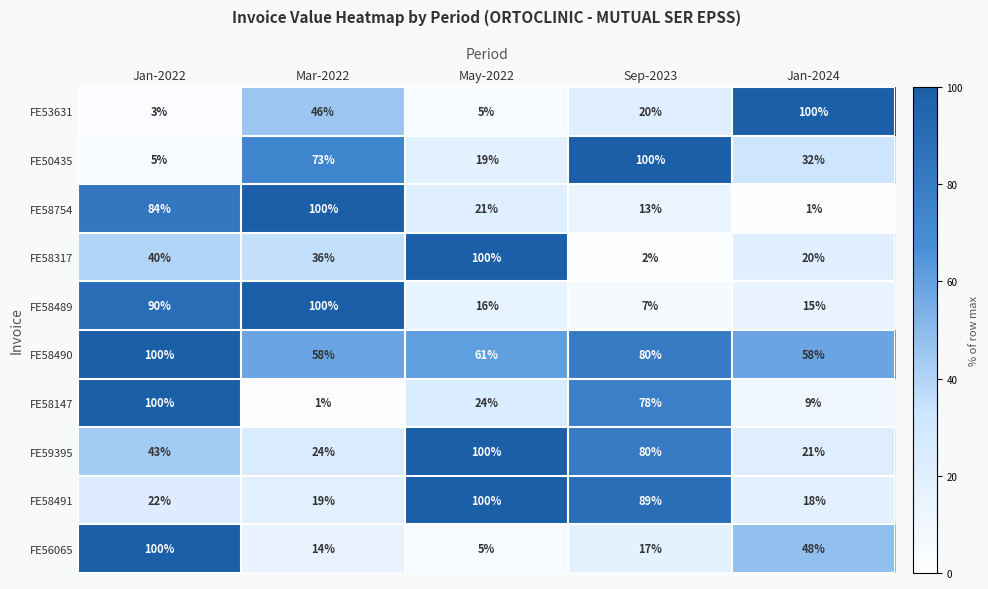

What value does the FE58491 series have at Mar-2022, to the nearest 10?

20